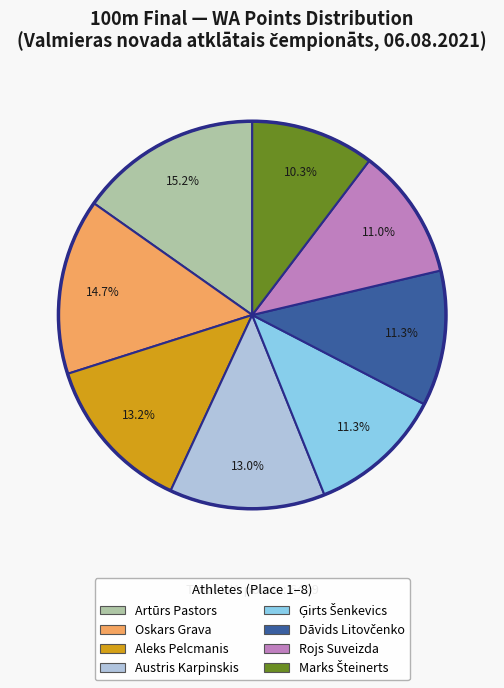

What is the largest slice in the pie chart?

Artūrs Pastors